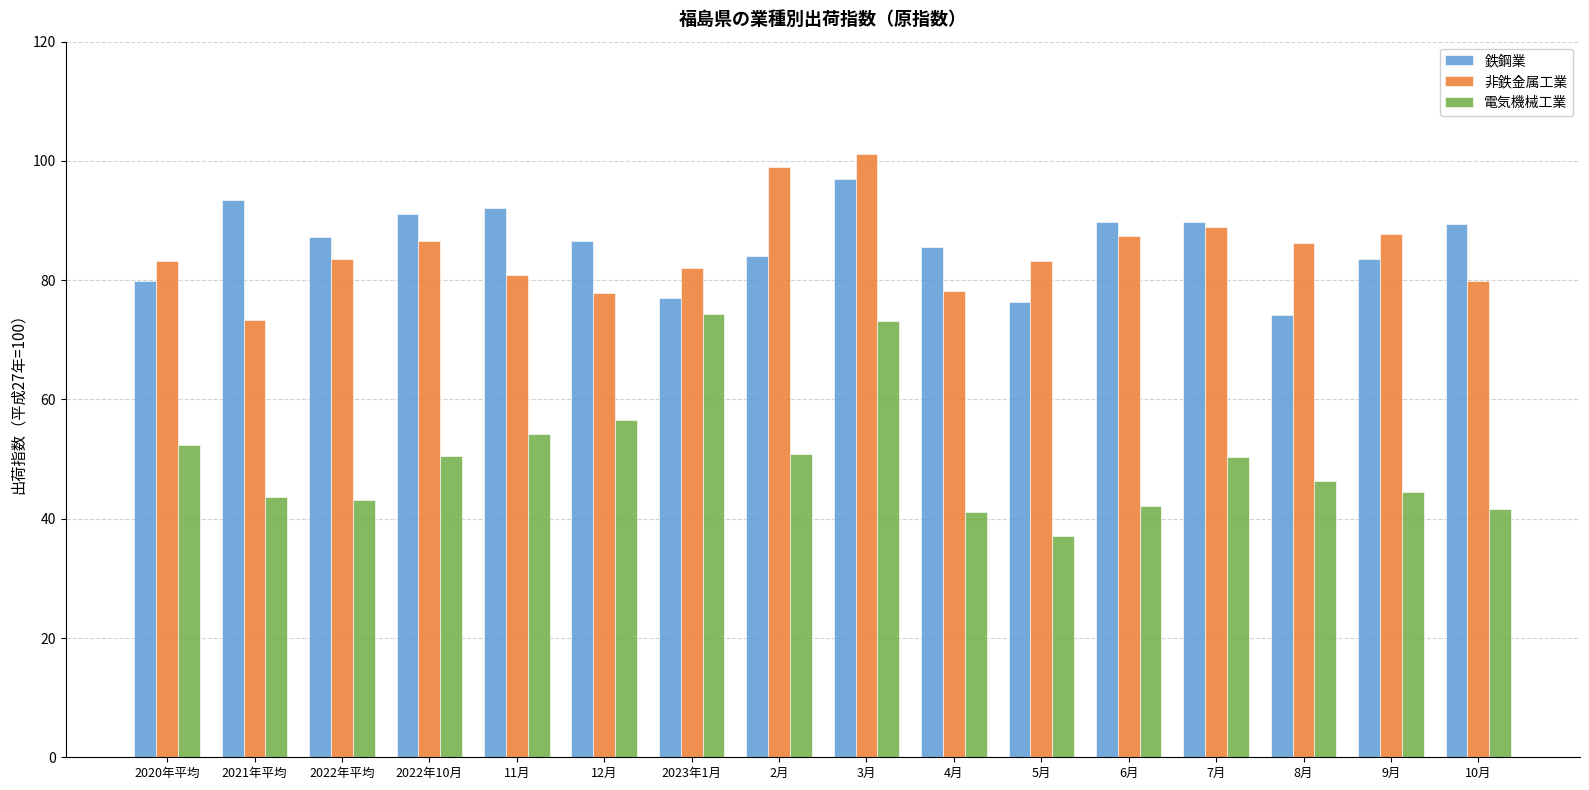

What is the approximate value of 電気機械工業 at 2月?

50.8